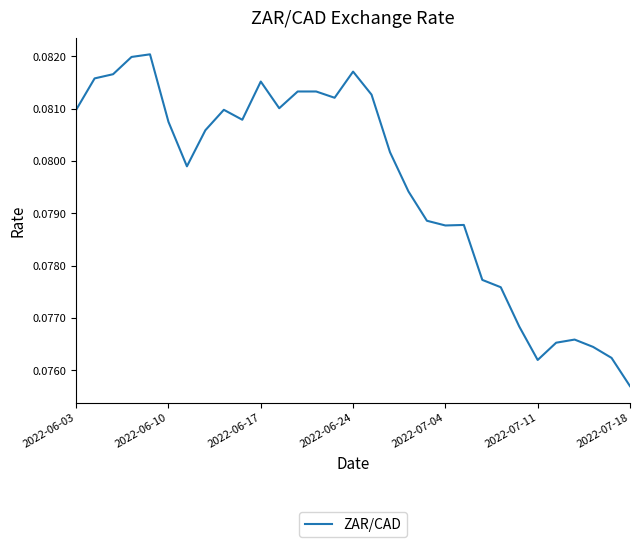

What is the greatest value displayed?

0.1